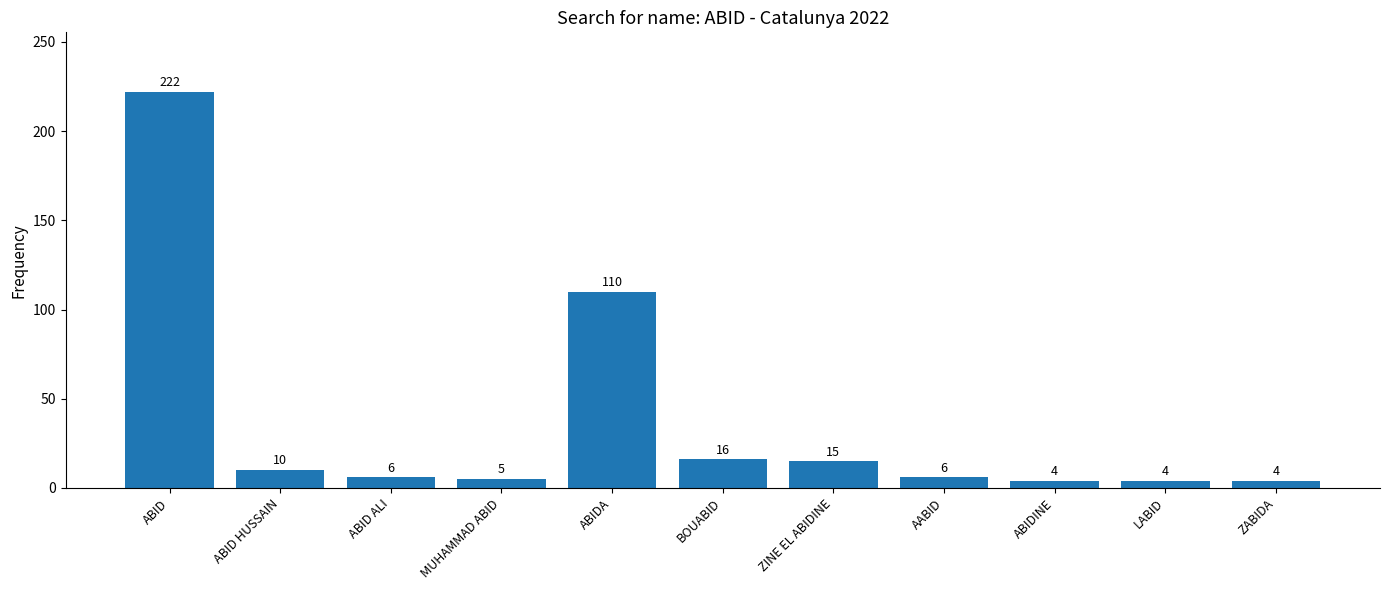

How many data points does each series have?

11